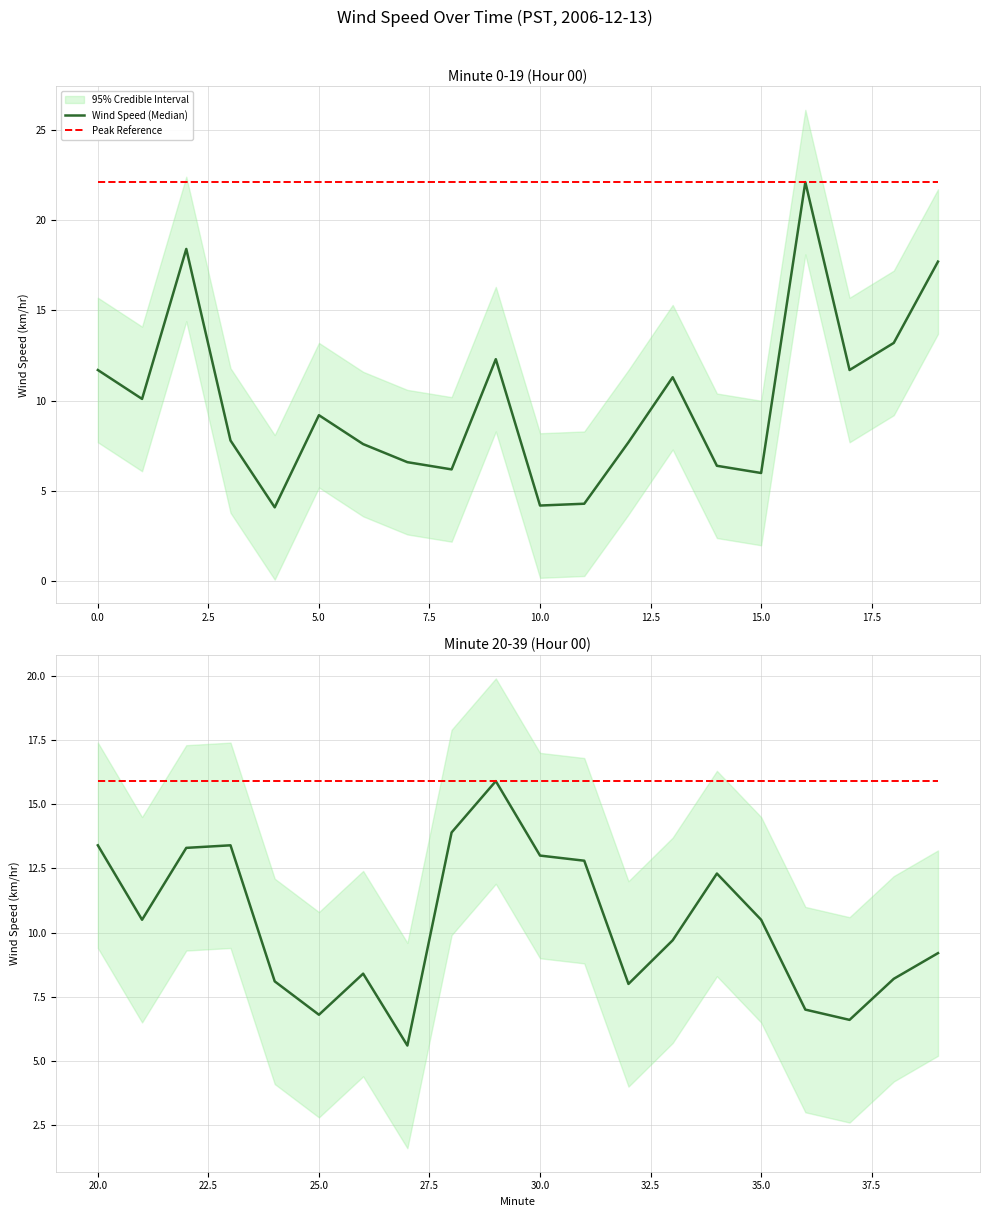

True or false: Peak Reference has more than 2 points higher than both neighbors.

False